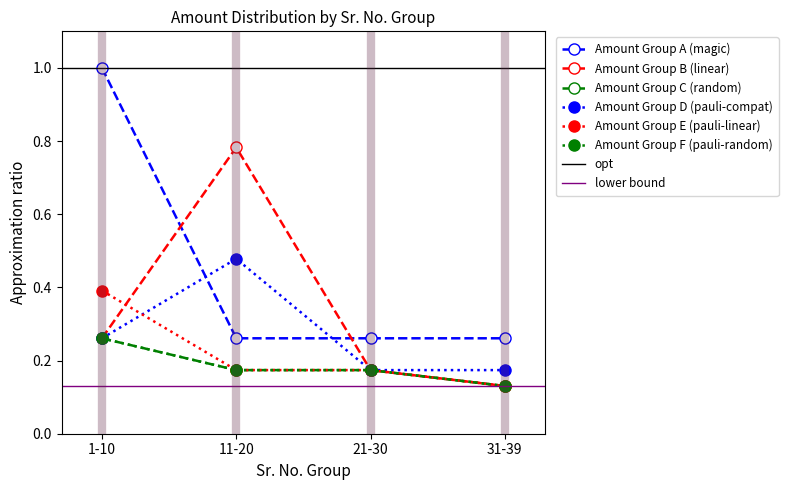

At which label does Amount Group C (random) reach its minimum?

31-39